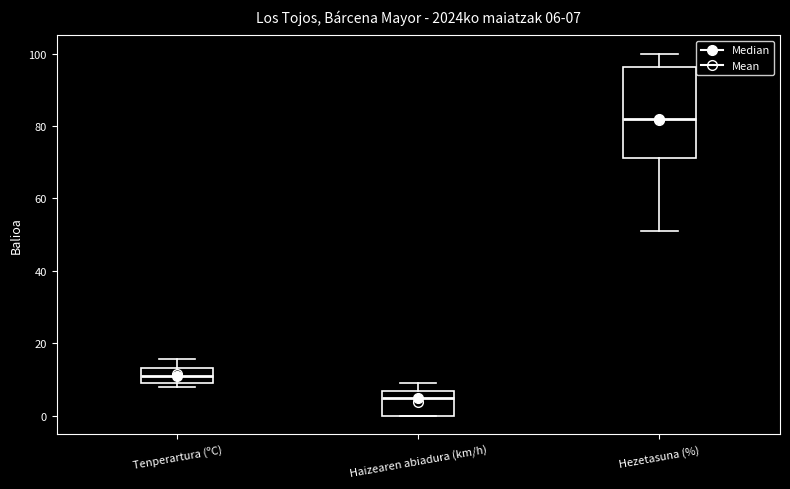

Which box has the lowest median line?

Haizearen abiadura (km/h)